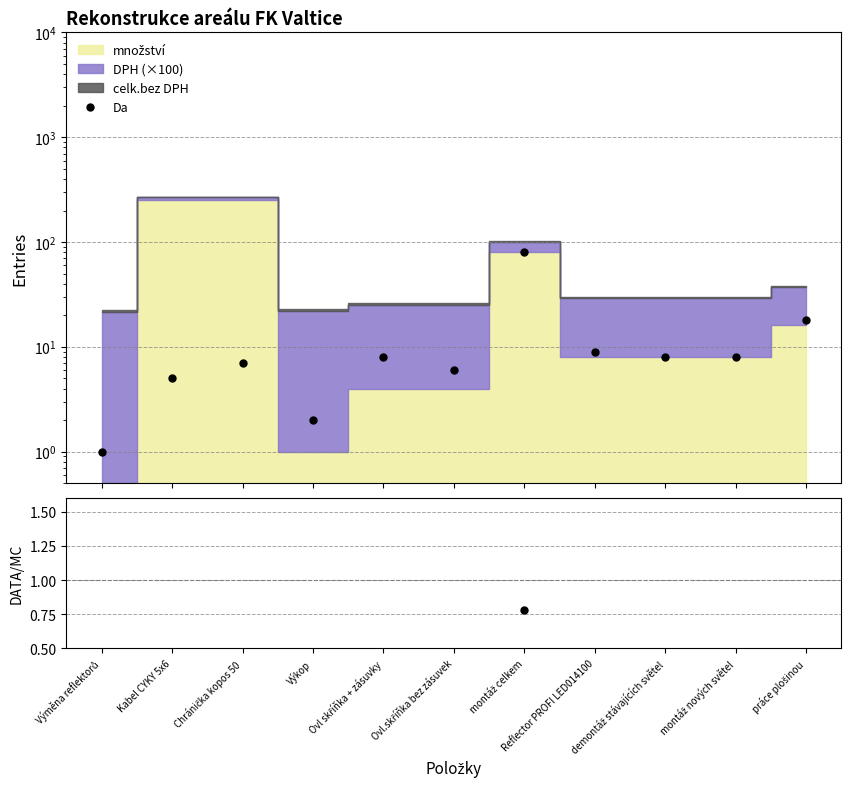

What is the label of the 4th point from the right?

Reflector PROFI LED014100